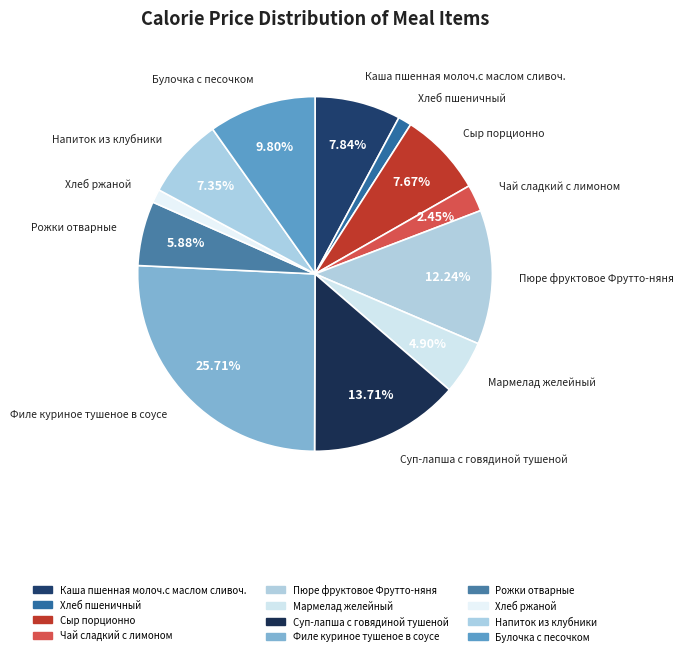

Does Напиток из клубники account for over 50% of the chart?

No